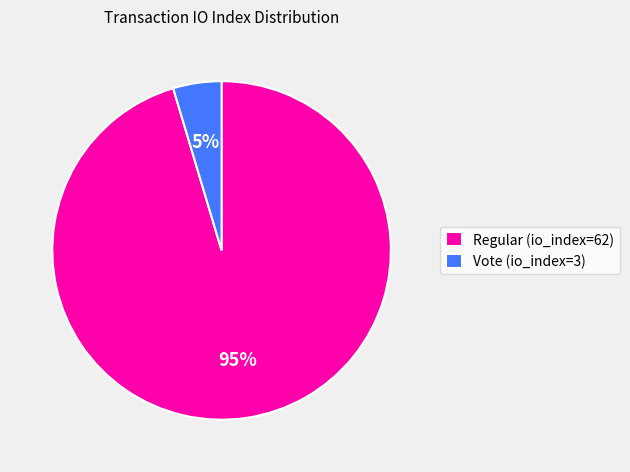

How many slices are in this pie chart?

2